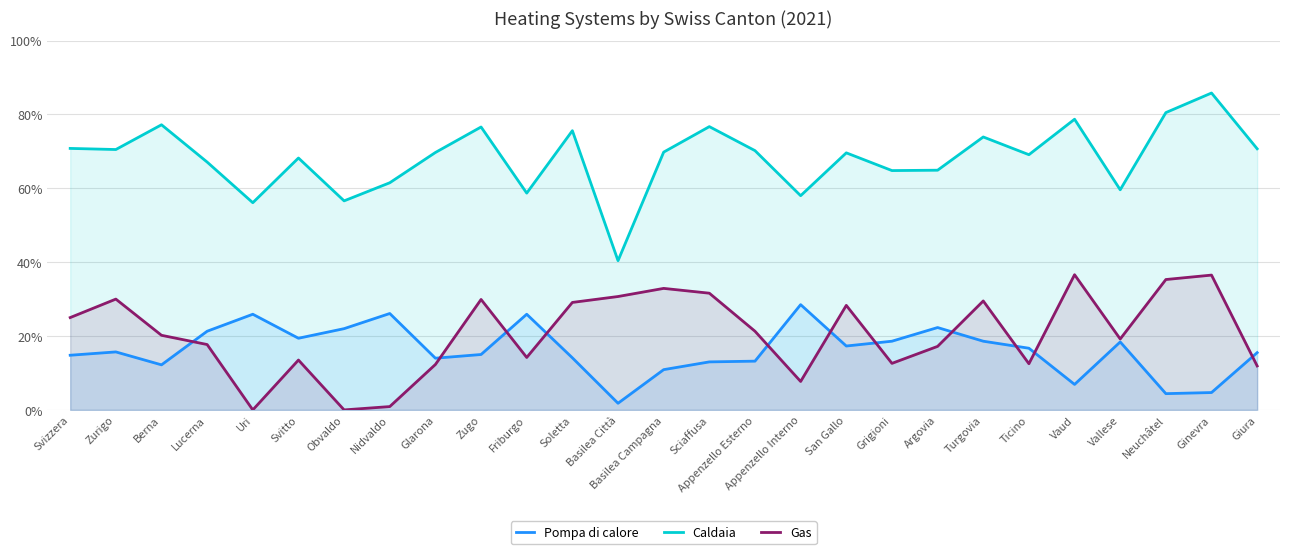

Reading left to right, what are all the values shown in this chart?

Pompa di calore: Svizzera=14.8	Zurigo=15.7	Berna=12.2	Lucerna=21.3	Uri=25.9	Svitto=19.4	Obvaldo=22.0	Nidvaldo=26.1	Glarona=14.0	Zugo=15.0	Friburgo=25.9	Soletta=14.1	Basilea Città=1.8	Basilea Campagna=10.9	Sciaffusa=13.0	Appenzello Esterno=13.2	Appenzello Interno=28.5	San Gallo=17.3	Grigioni=18.6	Argovia=22.3	Turgovia=18.6	Ticino=16.7	Vaud=6.9	Vallese=18.4	Neuchâtel=4.4	Ginevra=4.7	Giura=15.5
Caldaia: Svizzera=70.8	Zurigo=70.5	Berna=77.2	Lucerna=67.1	Uri=56.1	Svitto=68.2	Obvaldo=56.6	Nidvaldo=61.5	Glarona=69.7	Zugo=76.6	Friburgo=58.7	Soletta=75.6	Basilea Città=40.4	Basilea Campagna=69.8	Sciaffusa=76.7	Appenzello Esterno=70.2	Appenzello Interno=58.0	San Gallo=69.6	Grigioni=64.8	Argovia=64.9	Turgovia=73.9	Ticino=69.1	Vaud=78.7	Vallese=59.6	Neuchâtel=80.5	Ginevra=85.8	Giura=70.7
Gas: Svizzera=25.0	Zurigo=30.0	Berna=20.2	Lucerna=17.7	Uri=0.0	Svitto=13.5	Obvaldo=0.0	Nidvaldo=0.9	Glarona=12.3	Zugo=29.9	Friburgo=14.2	Soletta=29.1	Basilea Città=30.7	Basilea Campagna=32.9	Sciaffusa=31.6	Appenzello Esterno=21.3	Appenzello Interno=7.7	San Gallo=28.3	Grigioni=12.6	Argovia=17.2	Turgovia=29.5	Ticino=12.5	Vaud=36.6	Vallese=19.2	Neuchâtel=35.3	Ginevra=36.5	Giura=11.9